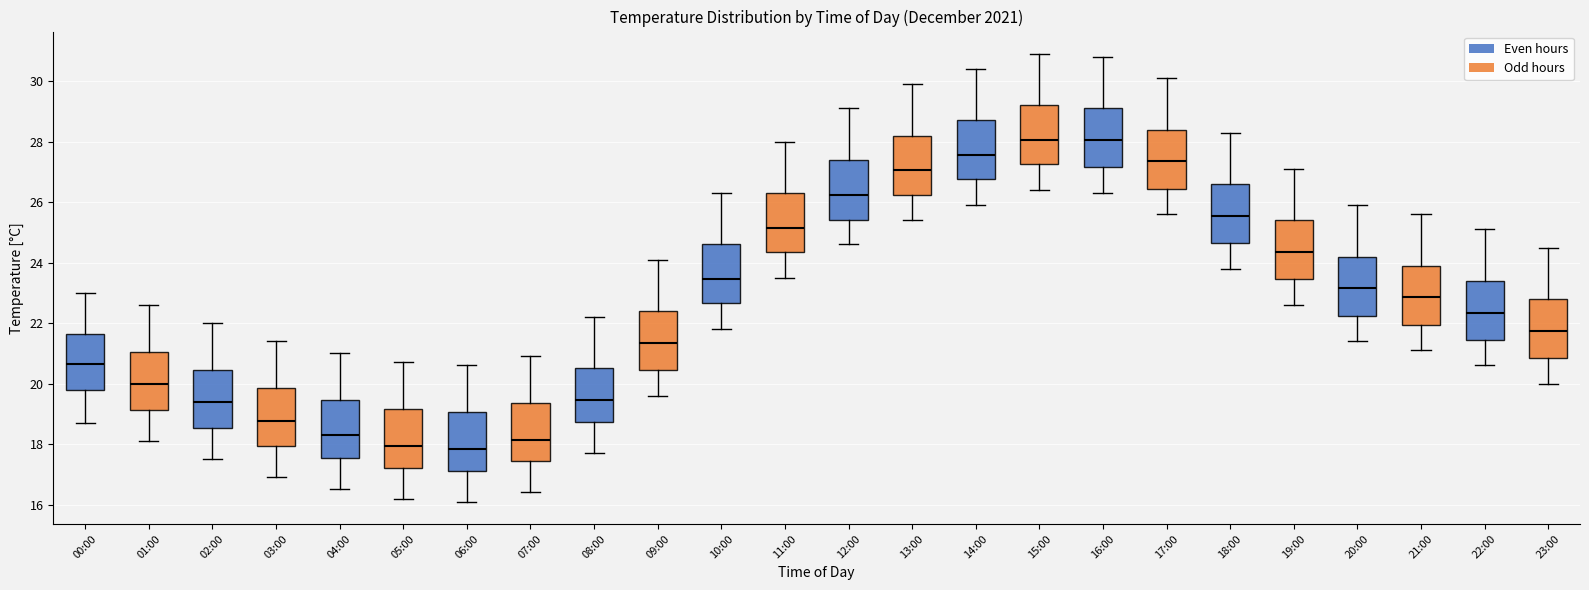

Reading left to right, read every box against the y-axis: the position of its median line, the range the box covers, and the ends of its whiskers. The values are not printed on the chart, so give them approximately, as read against the axis.

00:00: median 20.6, box 19.8 to 21.6, whiskers 18.8 to 23.0
01:00: median 20.0, box 19.2 to 21.0, whiskers 18.2 to 22.6
02:00: median 19.4, box 18.6 to 20.4, whiskers 17.6 to 22.0
03:00: median 18.8, box 18.0 to 19.8, whiskers 17.0 to 21.4
04:00: median 18.4, box 17.6 to 19.4, whiskers 16.6 to 21.0
05:00: median 18.0, box 17.2 to 19.2, whiskers 16.2 to 20.8
06:00: median 17.8, box 17.2 to 19.0, whiskers 16.2 to 20.6
07:00: median 18.2, box 17.4 to 19.4, whiskers 16.4 to 21.0
08:00: median 19.4, box 18.8 to 20.6, whiskers 17.8 to 22.2
09:00: median 21.4, box 20.4 to 22.4, whiskers 19.6 to 24.2
10:00: median 23.4, box 22.6 to 24.6, whiskers 21.8 to 26.4
11:00: median 25.2, box 24.4 to 26.4, whiskers 23.6 to 28.0
12:00: median 26.2, box 25.4 to 27.4, whiskers 24.6 to 29.2
13:00: median 27.0, box 26.2 to 28.2, whiskers 25.4 to 30.0
14:00: median 27.6, box 26.8 to 28.8, whiskers 26.0 to 30.4
15:00: median 28.0, box 27.2 to 29.2, whiskers 26.4 to 31.0
16:00: median 28.0, box 27.2 to 29.2, whiskers 26.4 to 30.8
17:00: median 27.4, box 26.4 to 28.4, whiskers 25.6 to 30.2
18:00: median 25.6, box 24.6 to 26.6, whiskers 23.8 to 28.4
19:00: median 24.4, box 23.4 to 25.4, whiskers 22.6 to 27.2
20:00: median 23.2, box 22.2 to 24.2, whiskers 21.4 to 26.0
21:00: median 22.8, box 22.0 to 24.0, whiskers 21.2 to 25.6
22:00: median 22.4, box 21.4 to 23.4, whiskers 20.6 to 25.2
23:00: median 21.8, box 20.8 to 22.8, whiskers 20.0 to 24.6